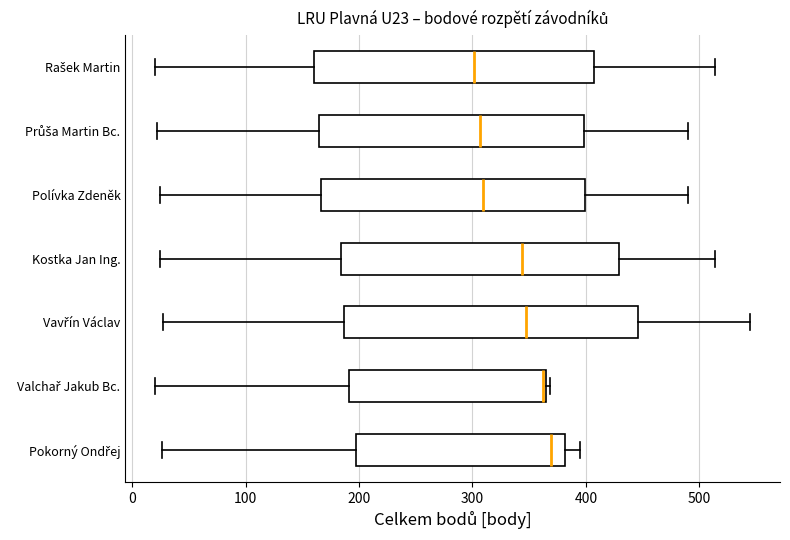

Which box is the widest, from its left edge to its right edge?

Vavřín Václav